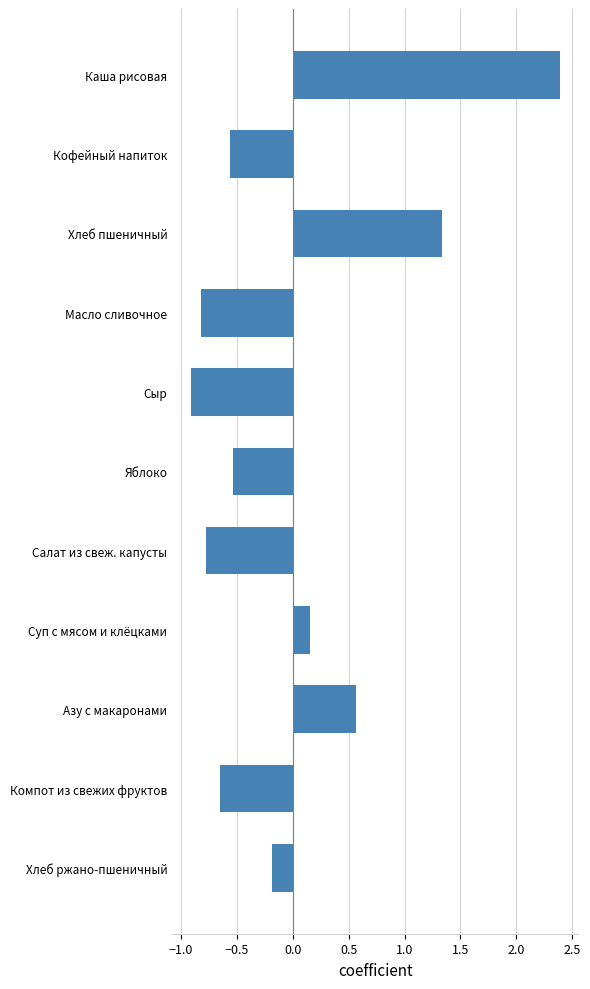

Which label corresponds to the smallest value in the chart?

Сыр